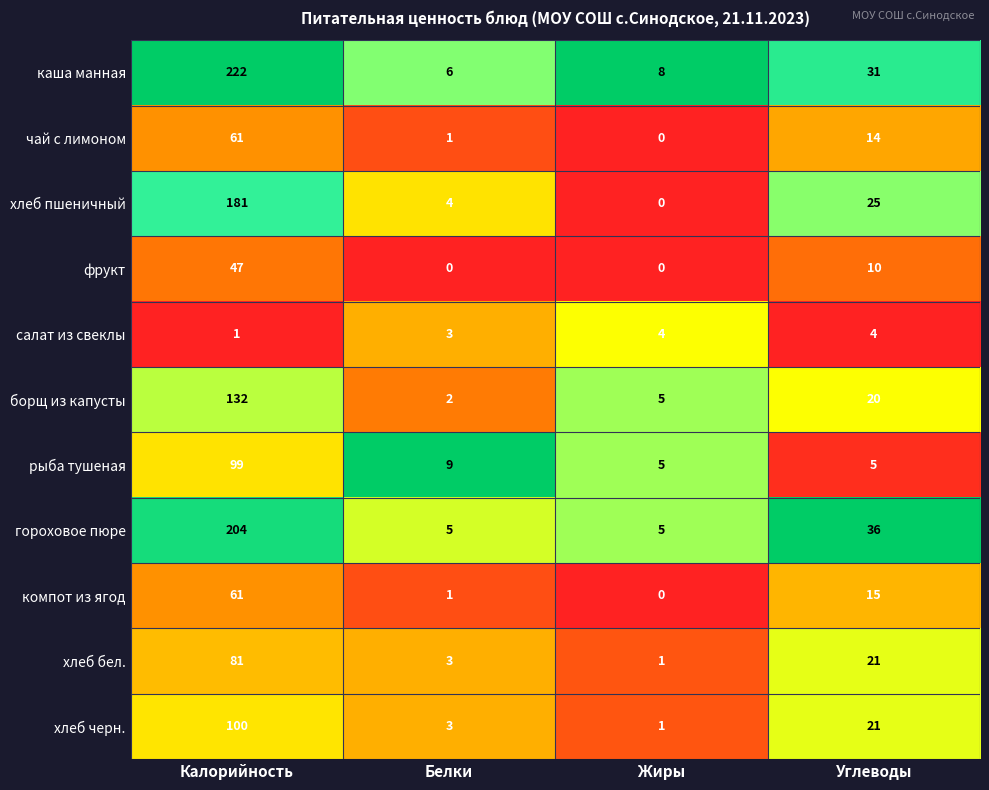

Which series changed the most between Калорийность and Белки?

каша манная